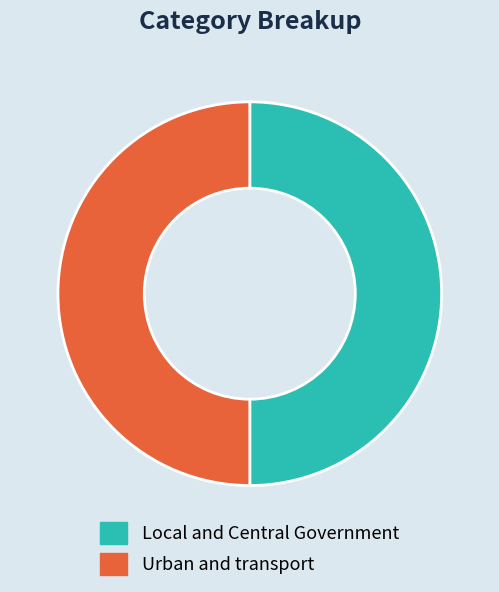

What is the ratio of the value at Local and Central Government to the value at Urban and transport?

1.0